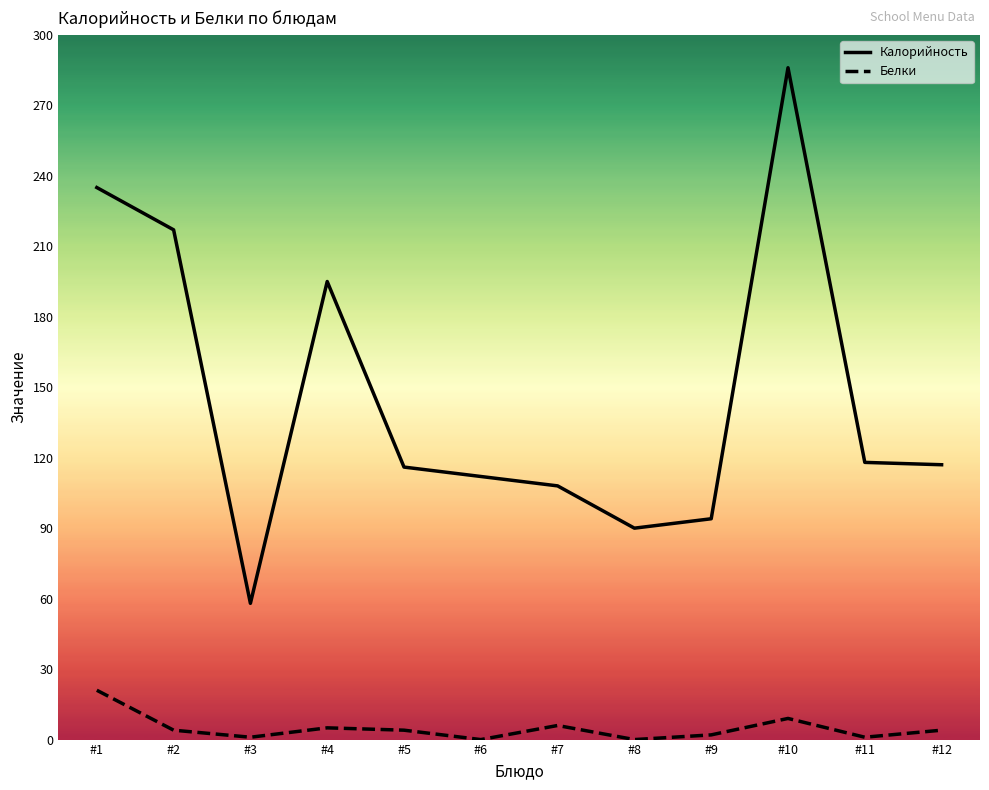

The Калорийность series shows 44 at #5. True or false?

False